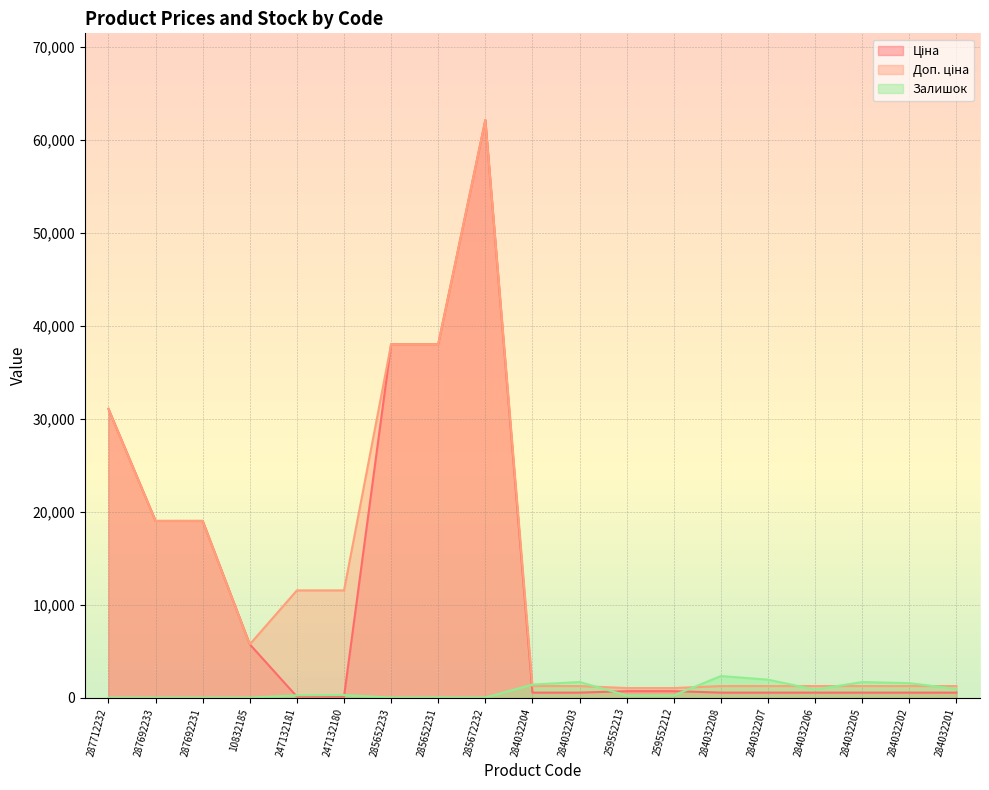

True or false: Доп. ціна and Залишок cross at least once.

True